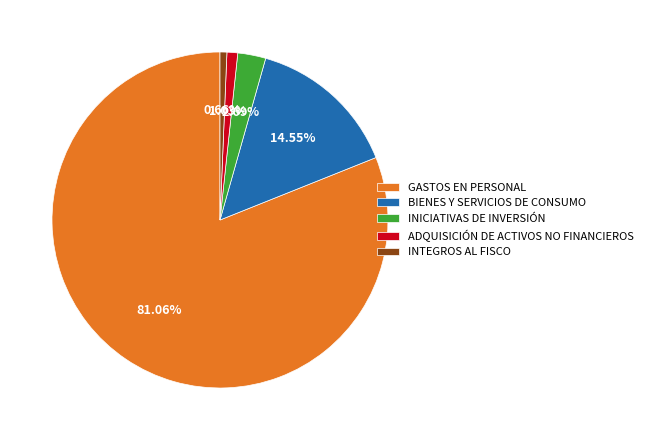

What percentage is the INICIATIVAS DE INVERSIÓN slice, to the nearest percent?

3%